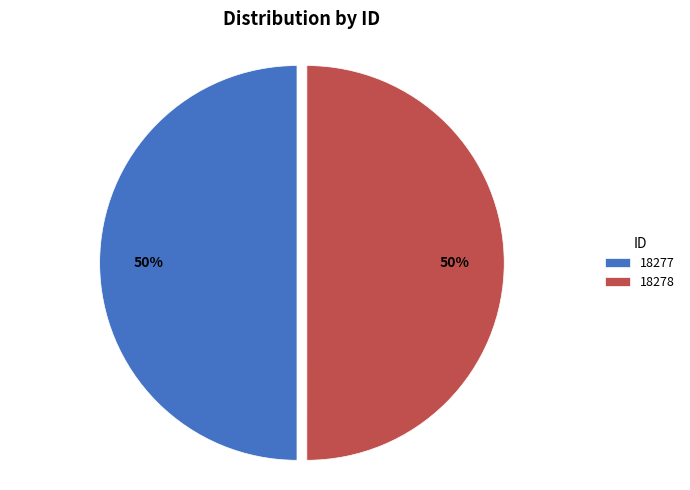

Do 18278 and 18277 together represent more than half of the pie?

Yes